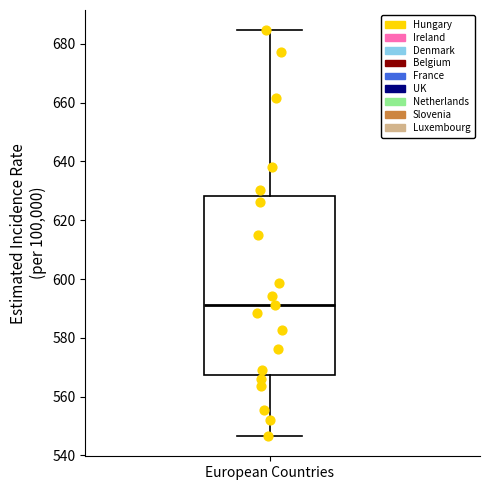

Where does the upper whisker of the box for European Countries end on the y-axis? The values are not printed on the chart, so give them approximately, as read against the axis.

684